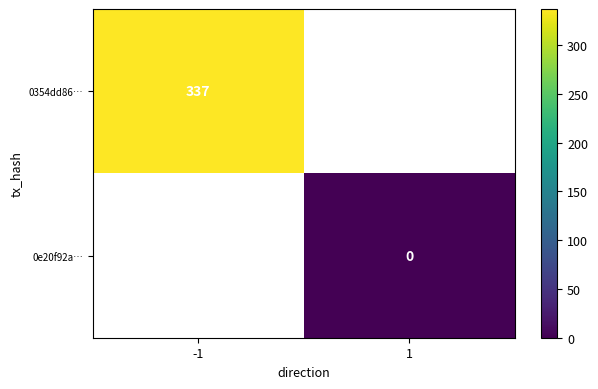

True or false: 0354dd86… has a value of 88 at -1.

False